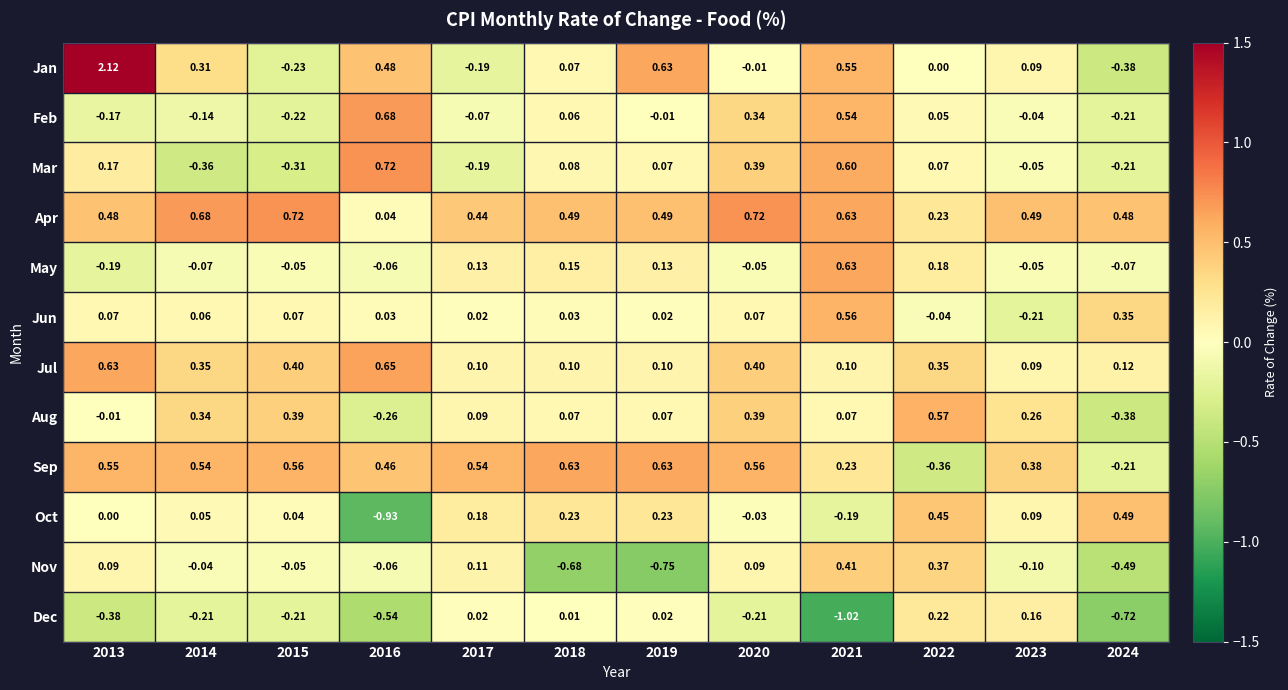

Which series has the largest total across all categories?

Apr